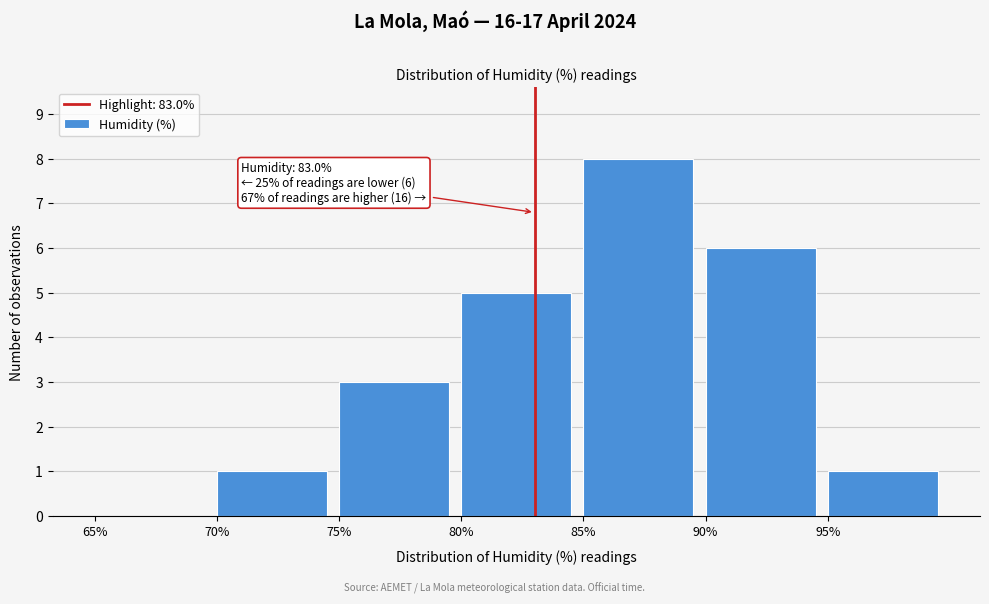

Which range on the x-axis has the tallest bar?

85 to 90